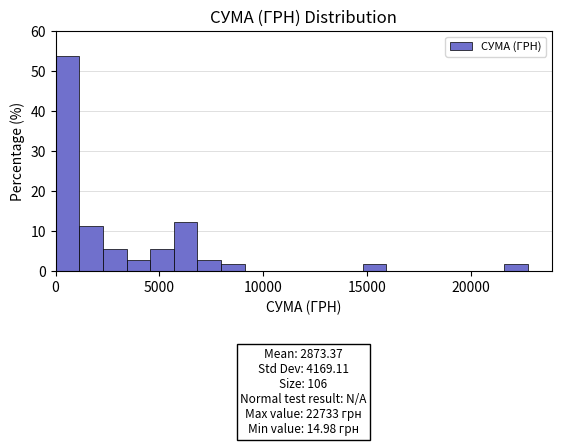

Around what value on the x-axis is the tallest bar? Give the approximate position of its centre, as read against the axis.

500